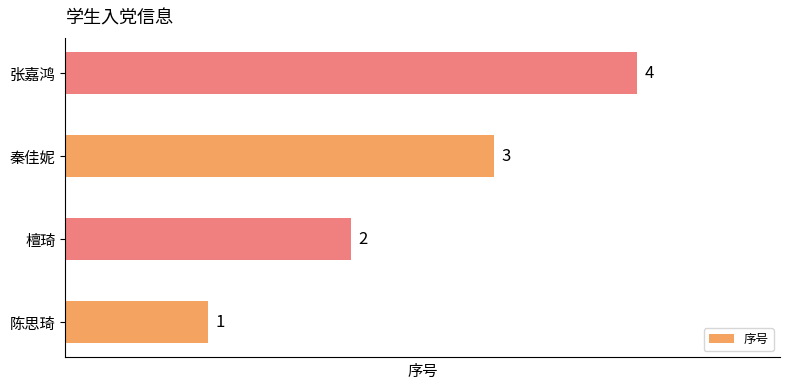

Count the values in the range 2 to 4.

3